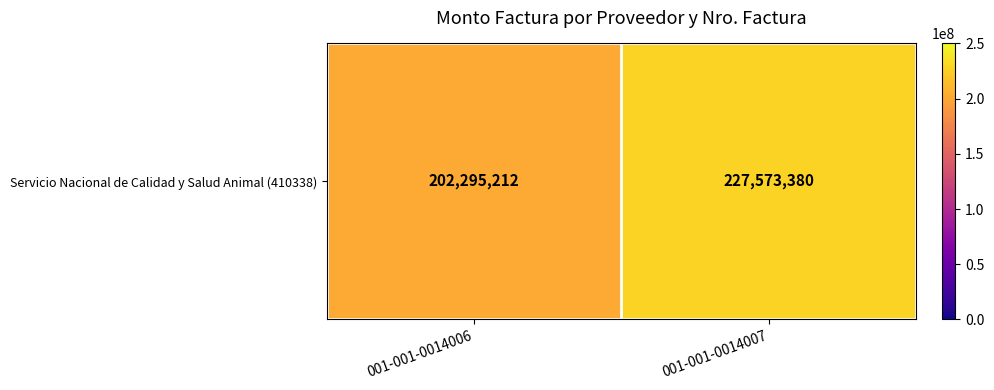

Which has a higher value, 001-001-0014007 or 001-001-0014006?

001-001-0014007